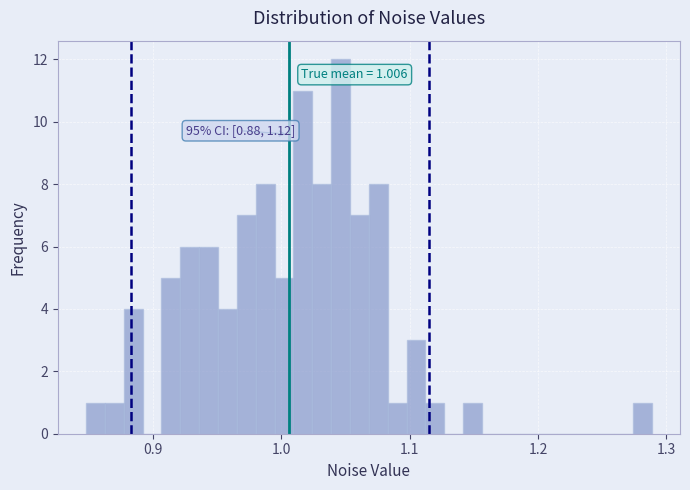

Read against the x-axis, roughly where is the centre of the tallest bar?

1.05